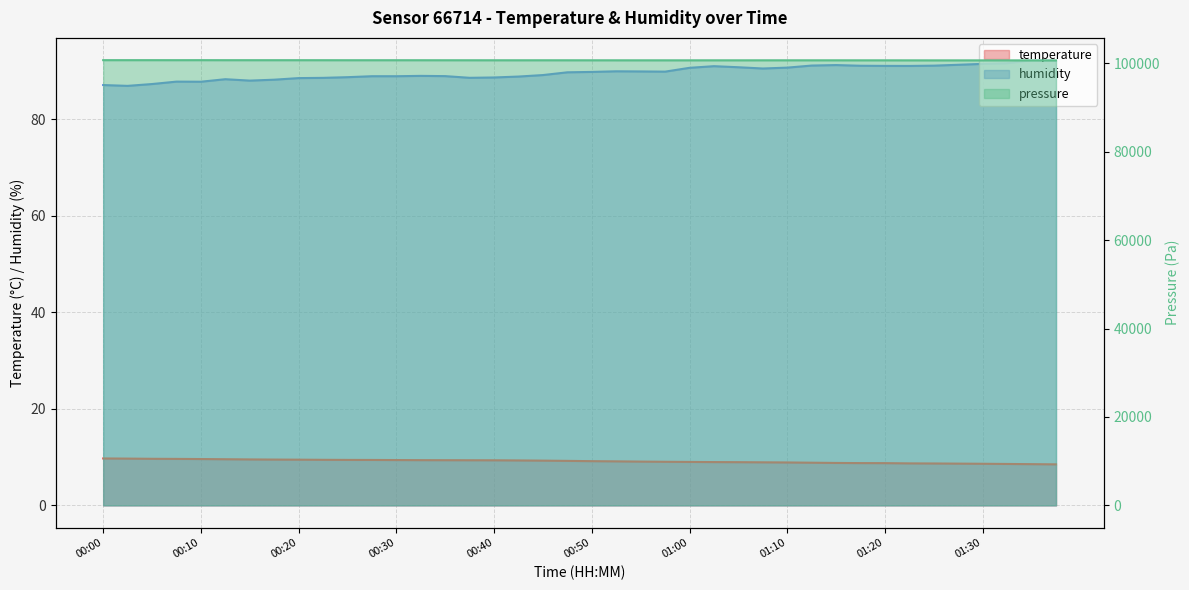

What is the approximate value of temperature at 00:05?

9.7